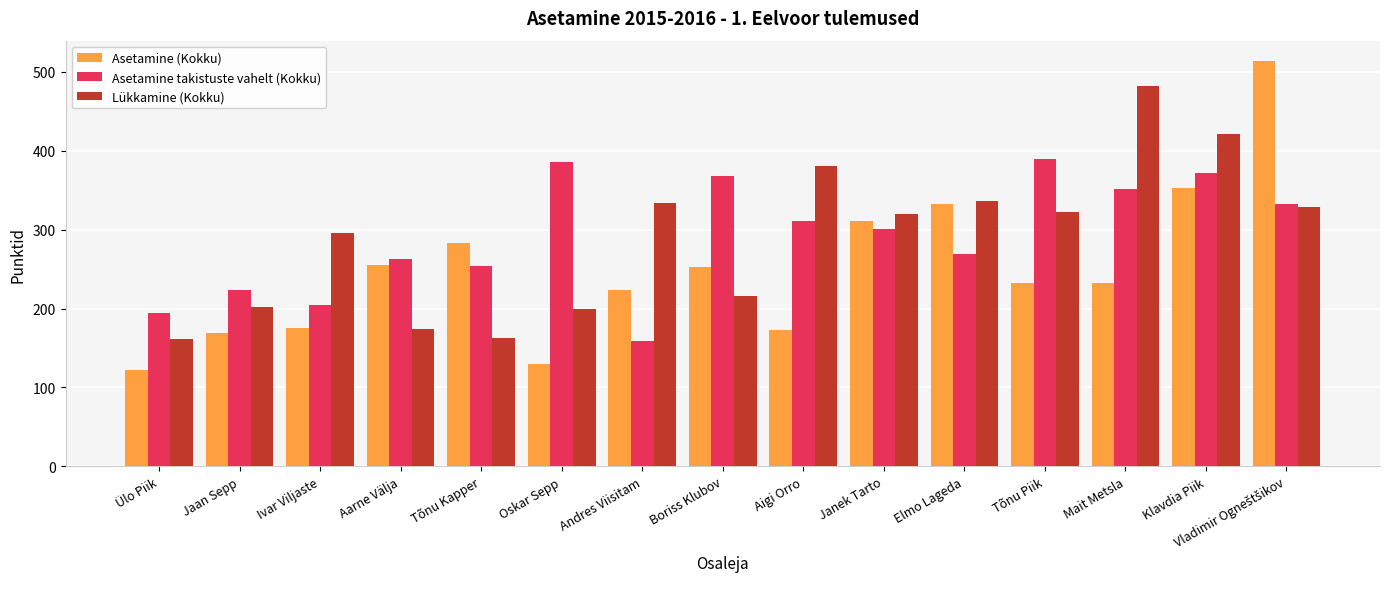

Which series has the widest spread of values?

Asetamine (Kokku)